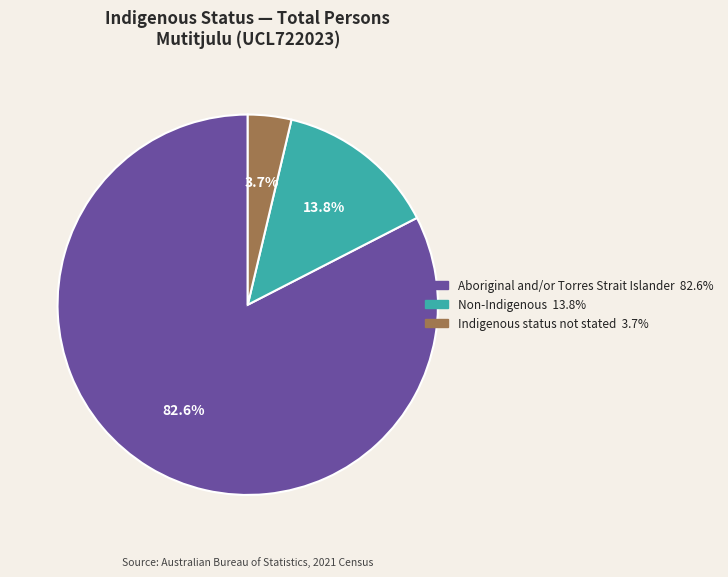

Count the number of slices in the pie.

3